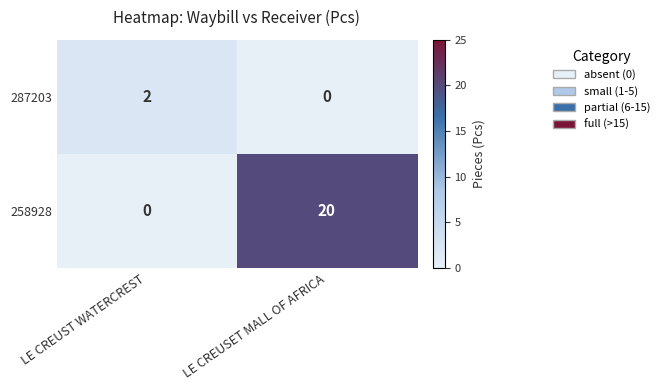

Which series has the largest total across all categories?

258928